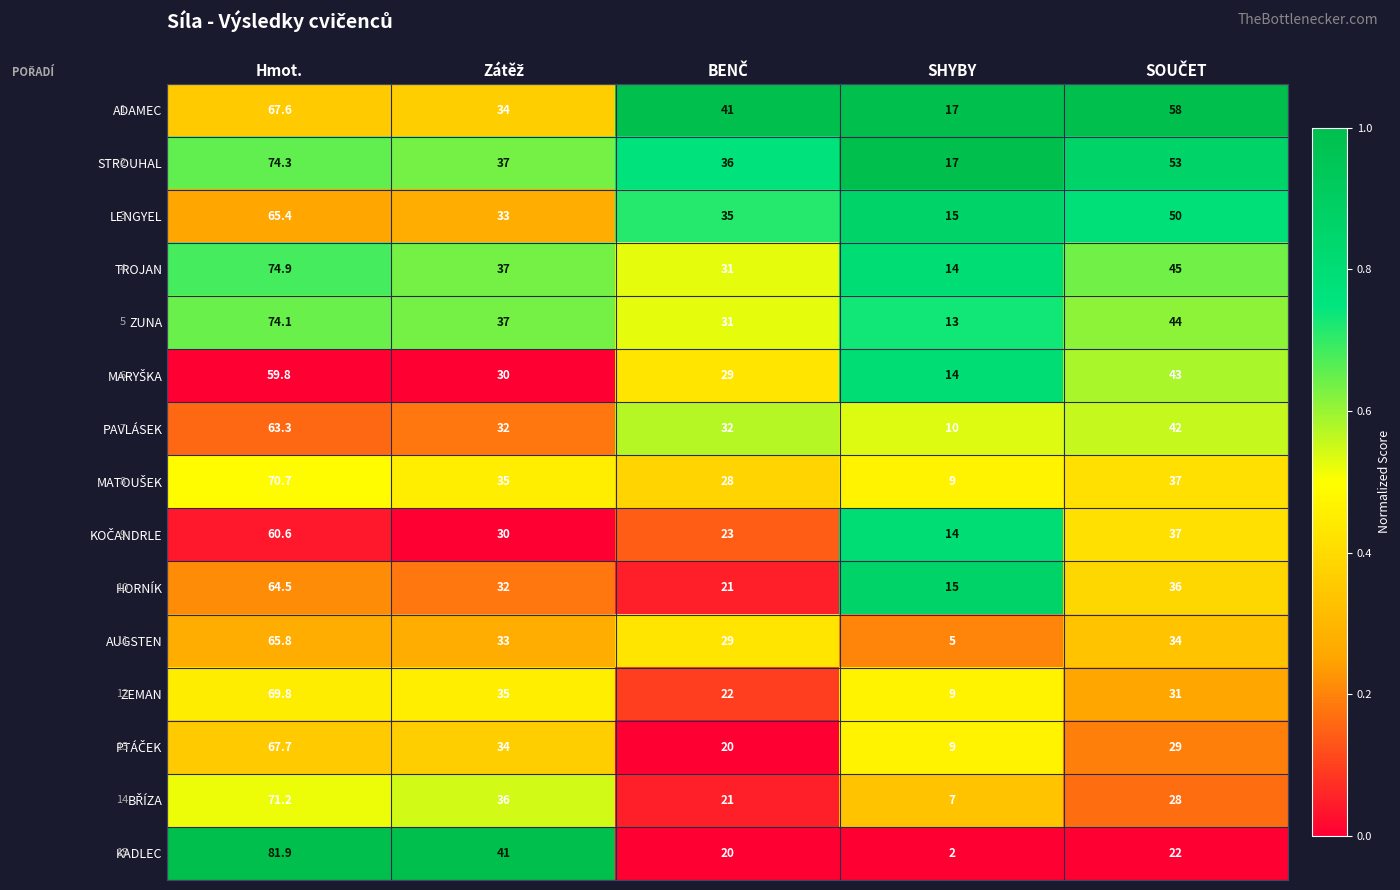

How many PAVLÁSEK values are between 32 and 42?

3